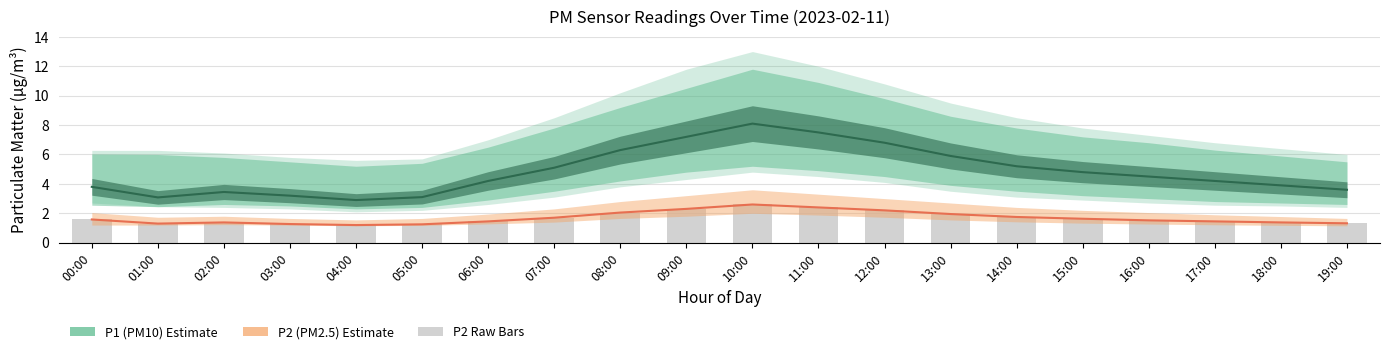

How many series are shown in this chart?

3